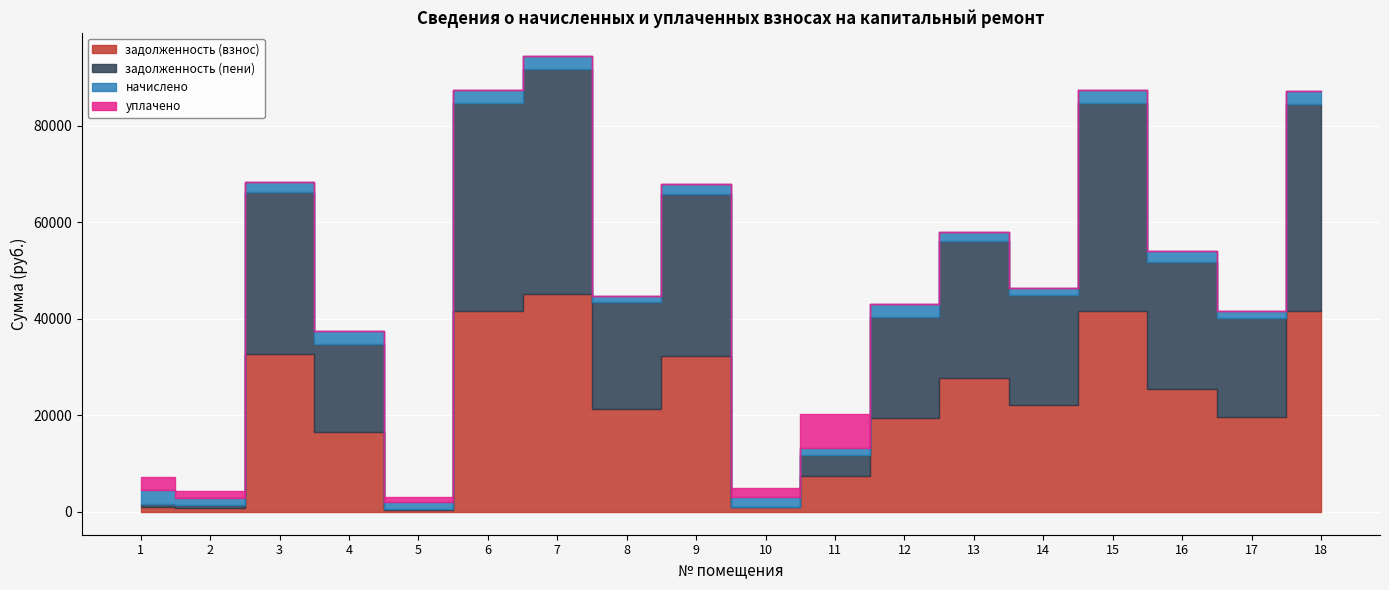

What is the maximum value for задолженность (взнос)?

45114.2